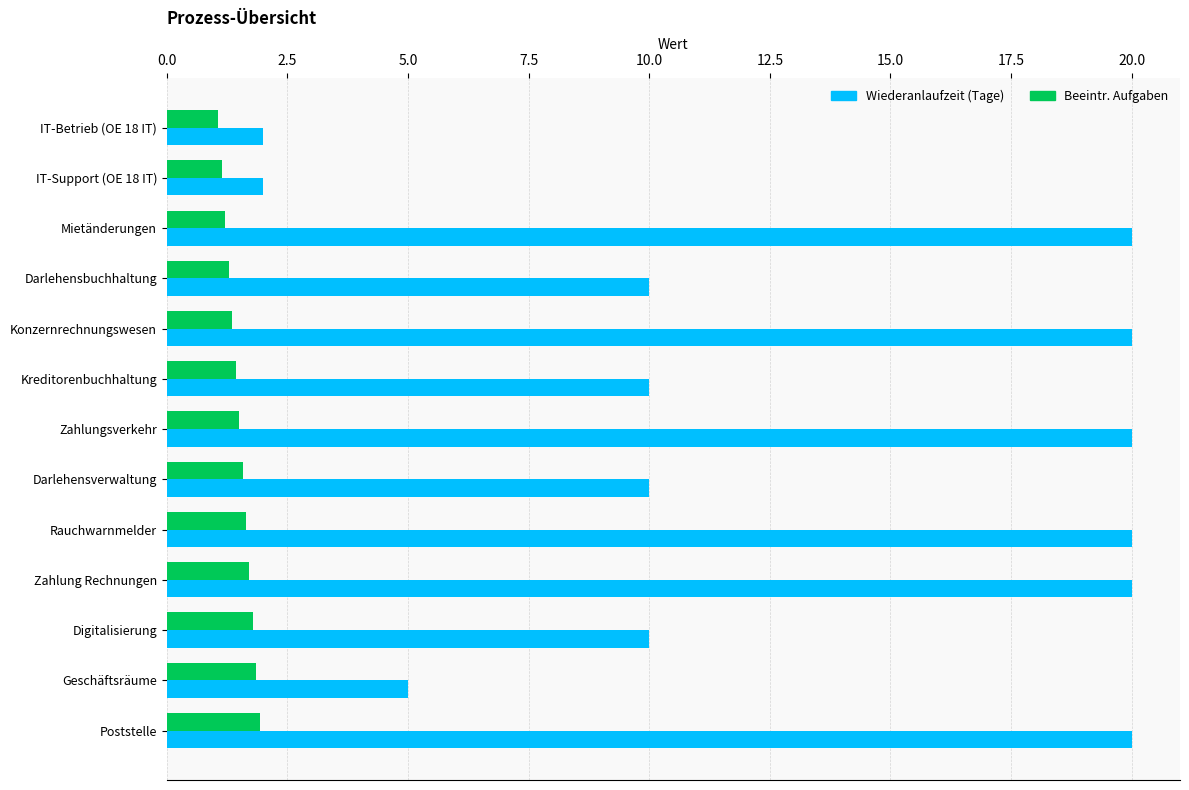

Rank the series by their maximum value, from highest to lowest.

Wiederanlaufzeit (Tage), Beeintr. Aufgaben